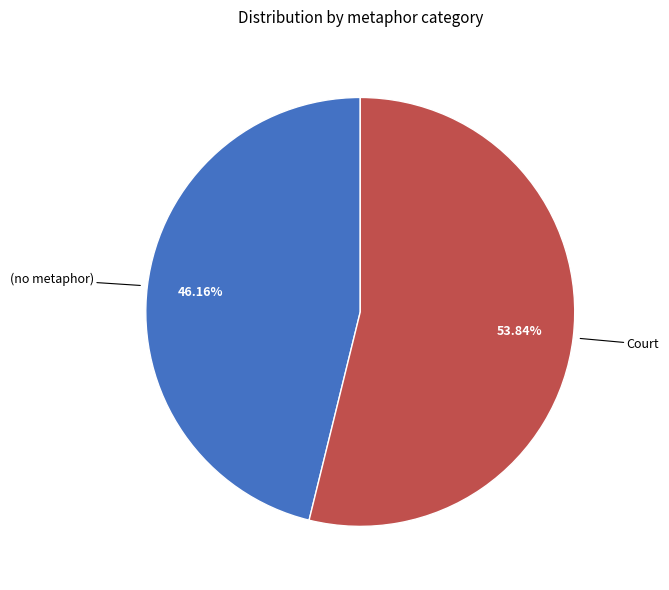

Is there any slice that represents more than half of the pie?

Yes